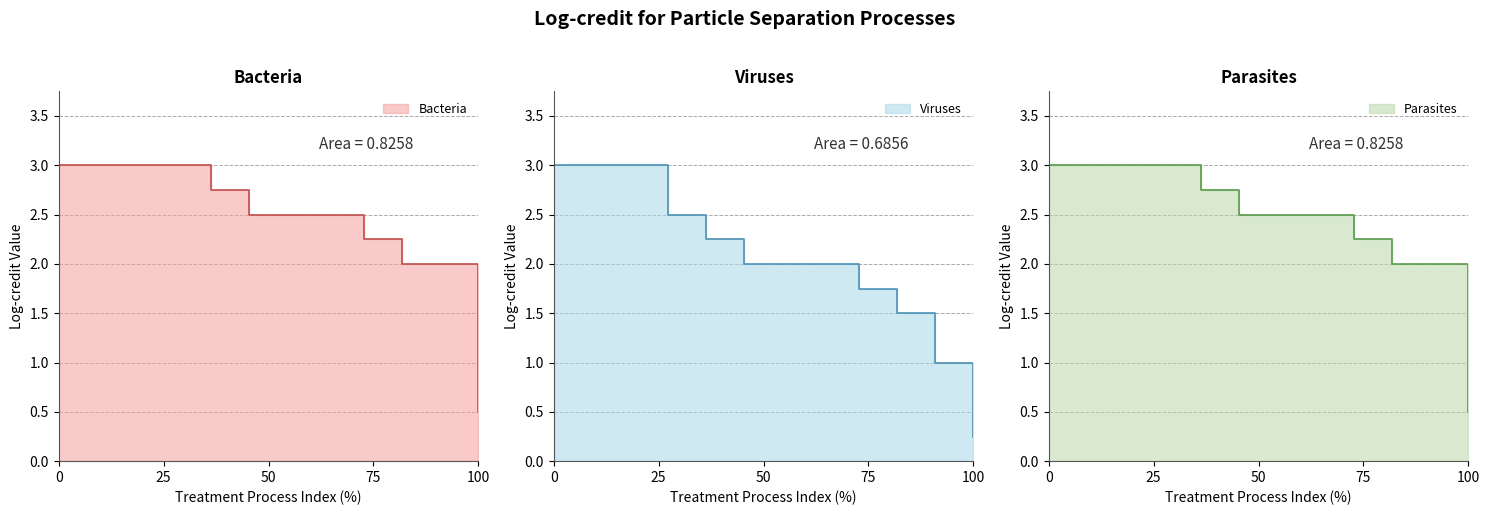

The value of Parasites at MF filtration is 0.7. True or false?

False